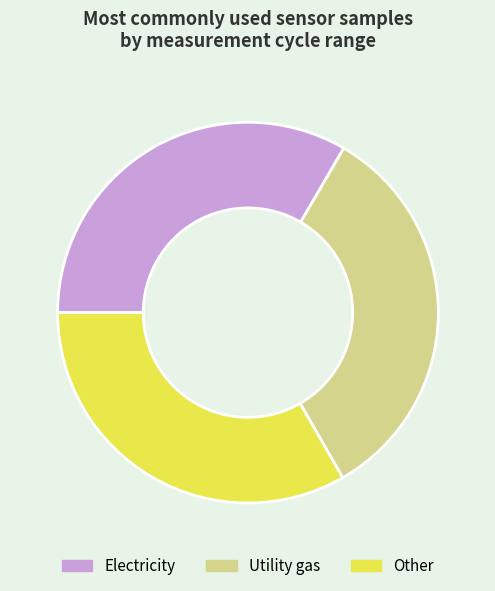

What is the ratio of the value at Other to the value at Utility gas?

1.0